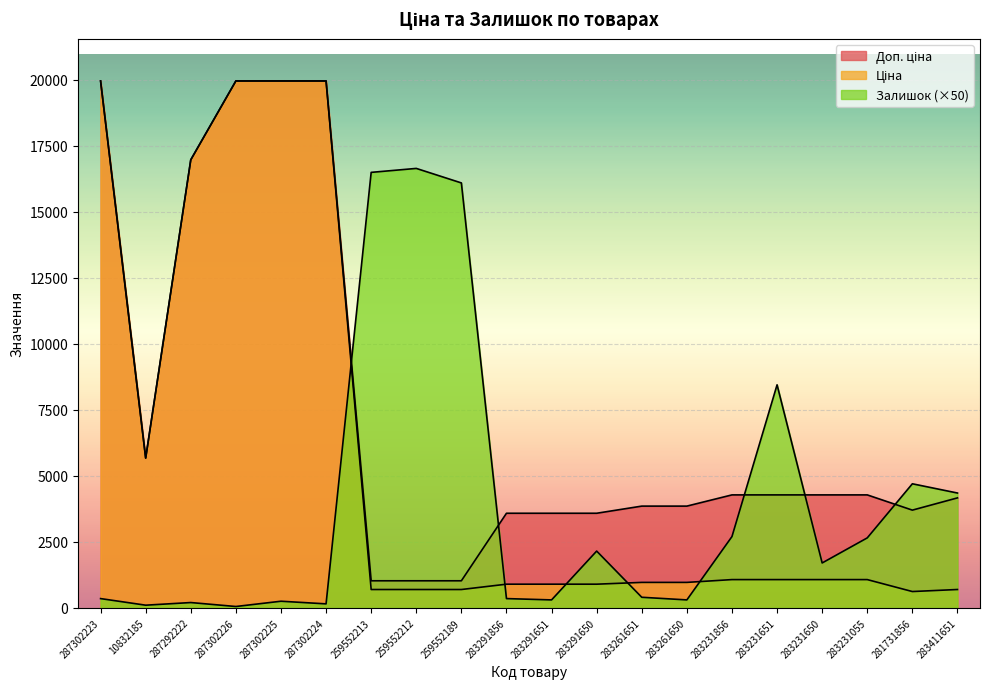

What is the sum of all Залишок values?

78400.0